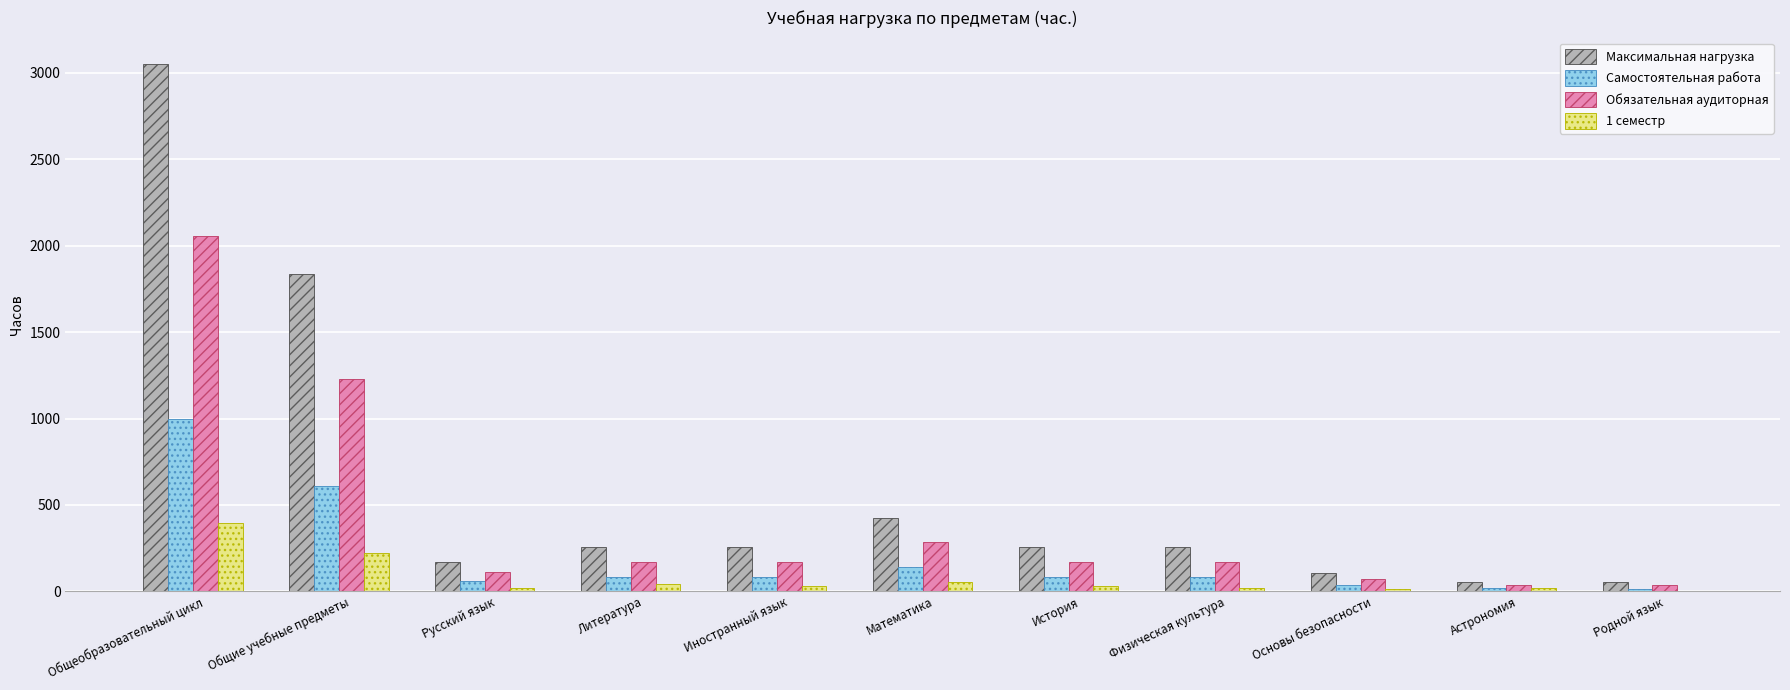

At which category is the sum across all series the highest?

Общеобразовательный цикл